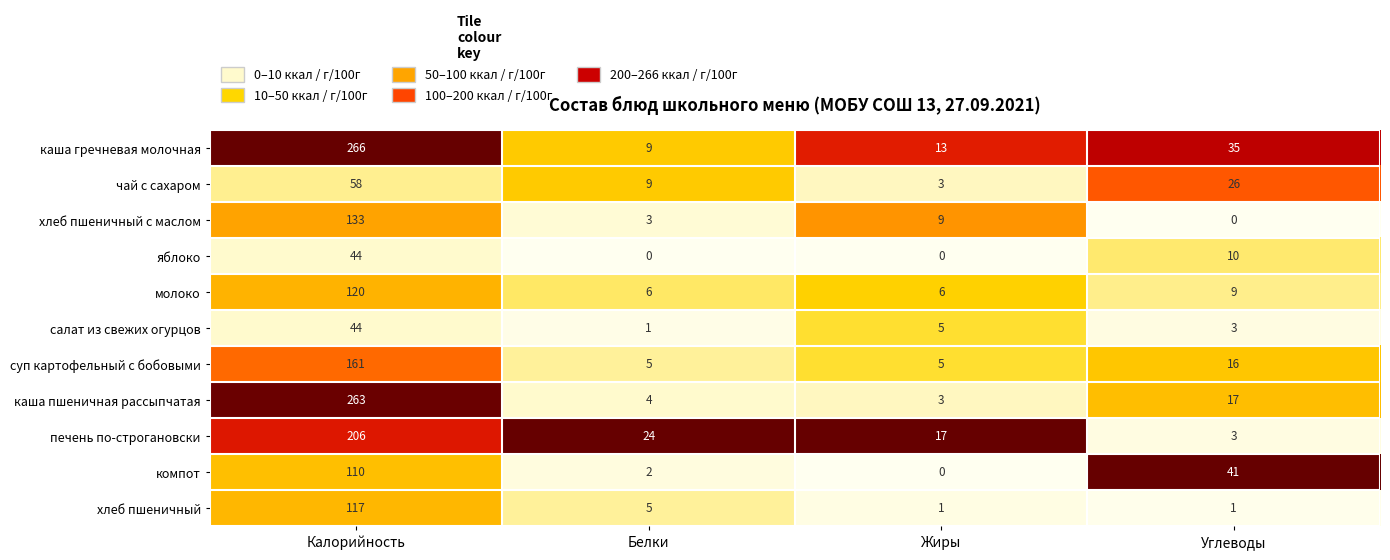

How many distinct data groups are displayed?

11